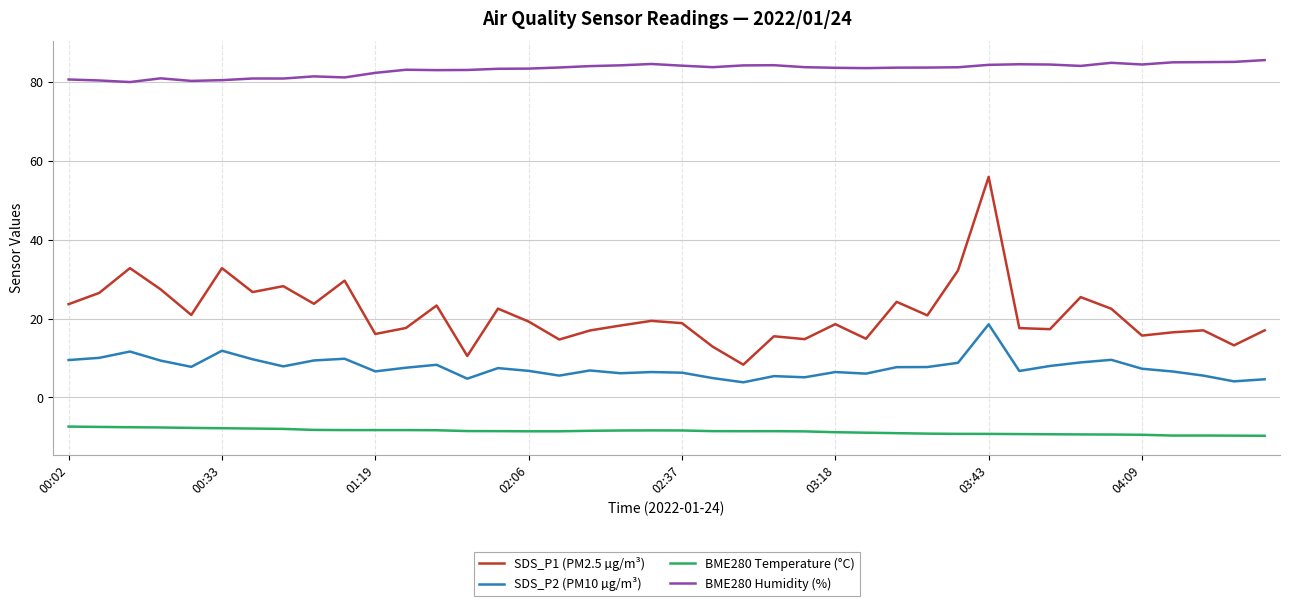

Rank the series by their maximum value, from lowest to highest.

BME280 Temperature (°C), SDS_P2 (PM10 µg/m³), SDS_P1 (PM2.5 µg/m³), BME280 Humidity (%)